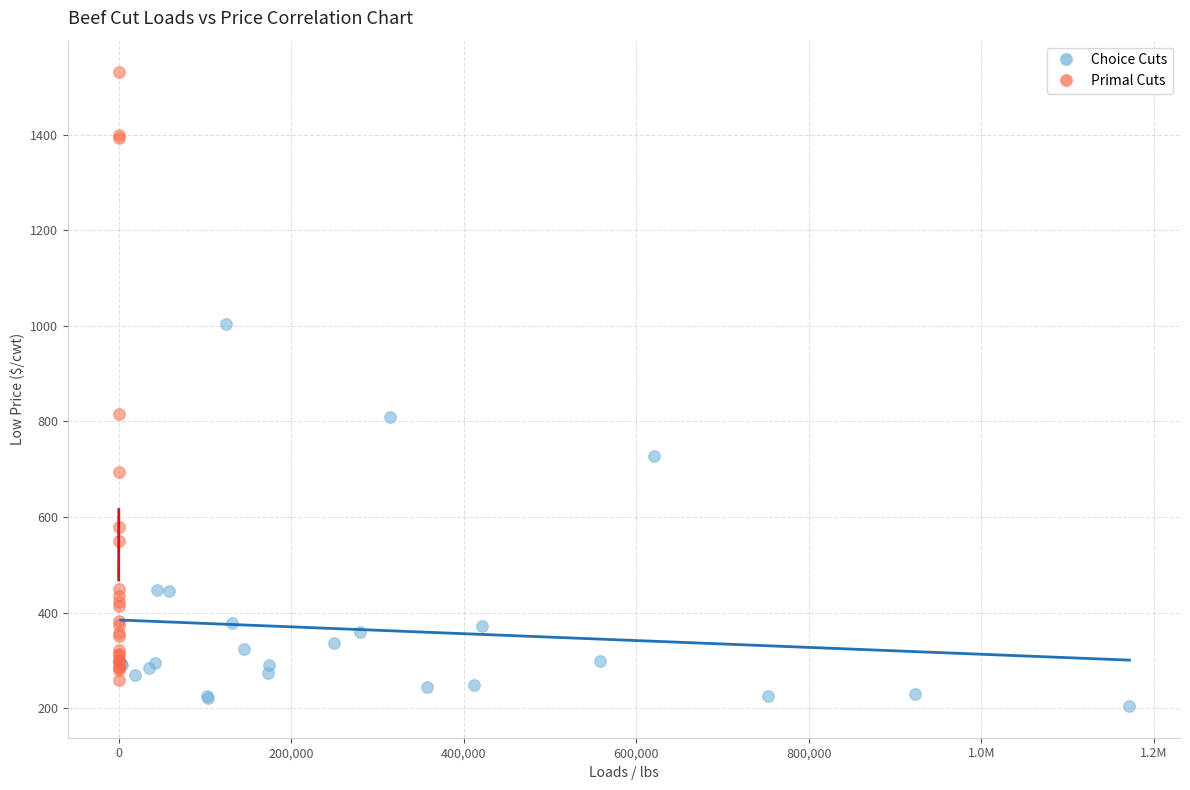

What are all the series names shown in the legend?

Choice Cuts, Primal Cuts